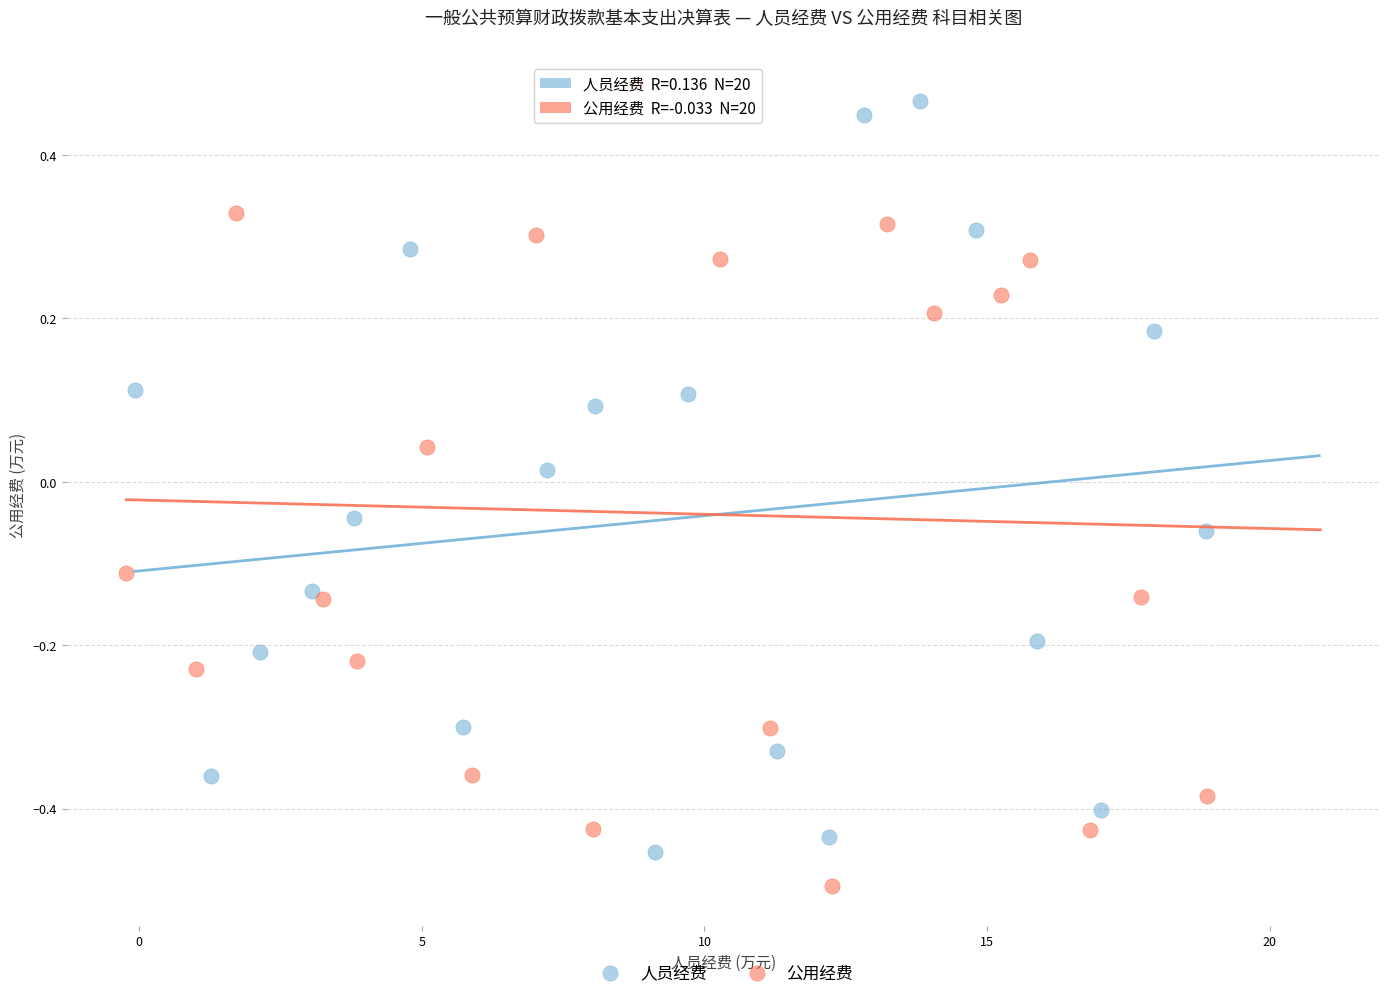

What are all the series names shown in the legend?

人员经费, 公用经费